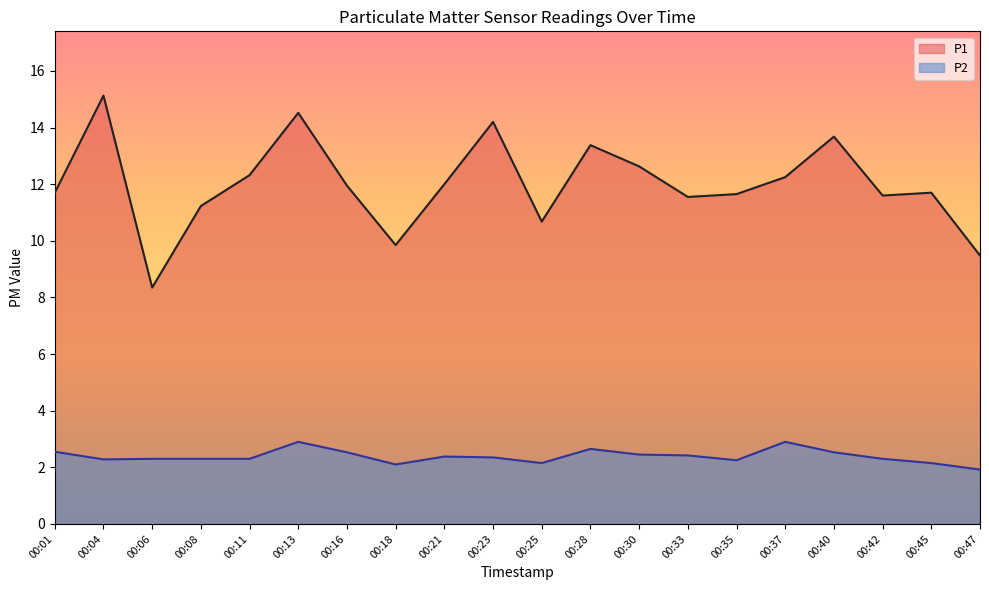

Which series has the largest range (max minus min)?

P1